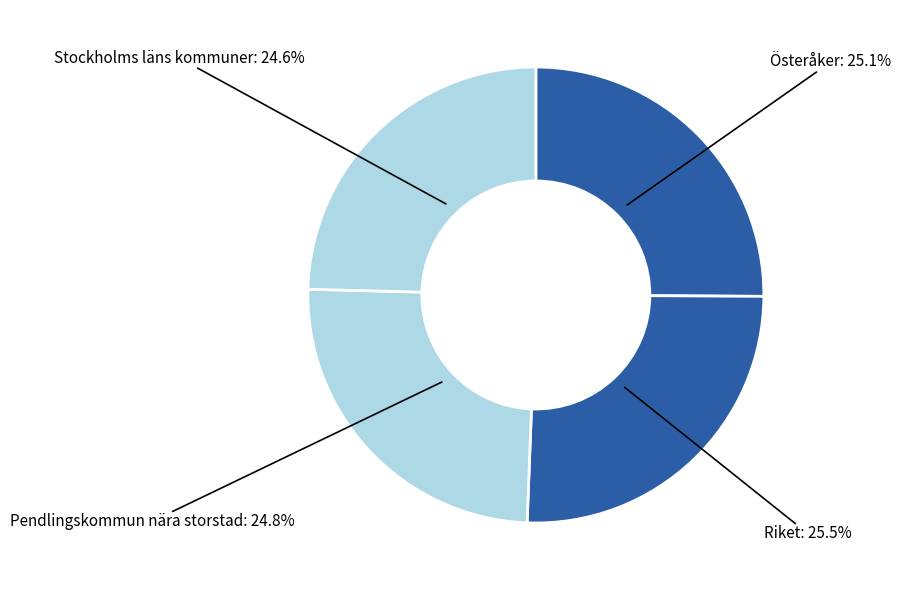

What is the smallest slice in the pie chart?

Stockholms läns kommuner